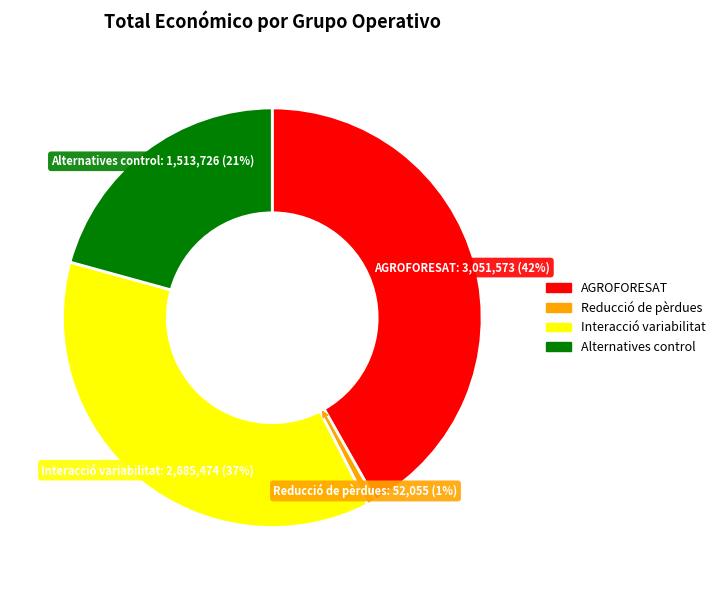

To the nearest percent, what is the average slice percentage?

25%